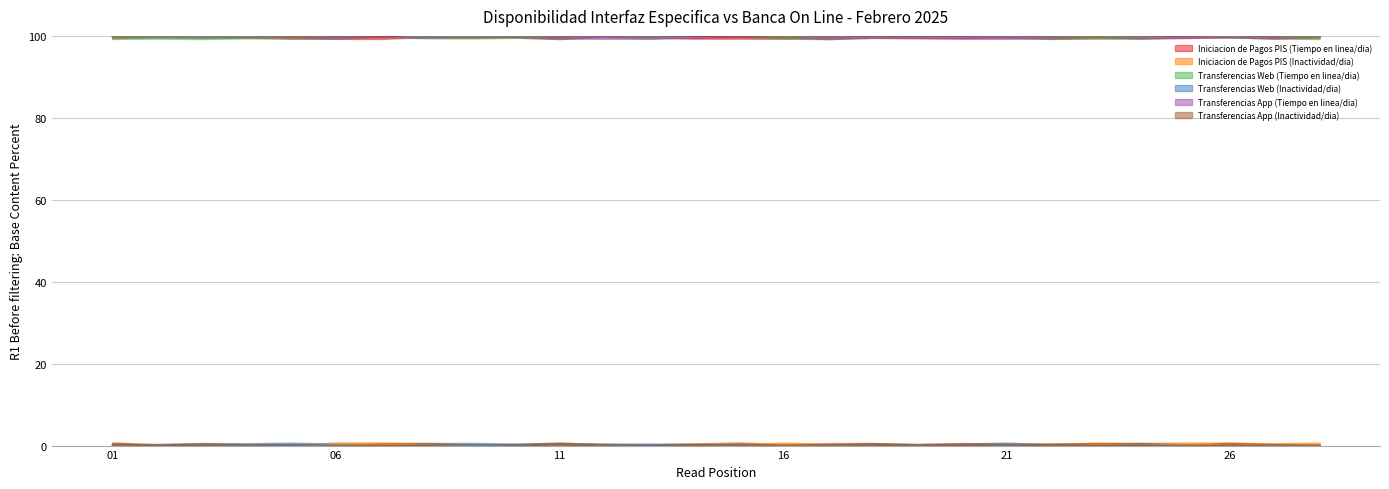

True or false: Transferencias App (Inactividad/dia) and Transferencias App (Tiempo en linea/dia) cross at least once.

False